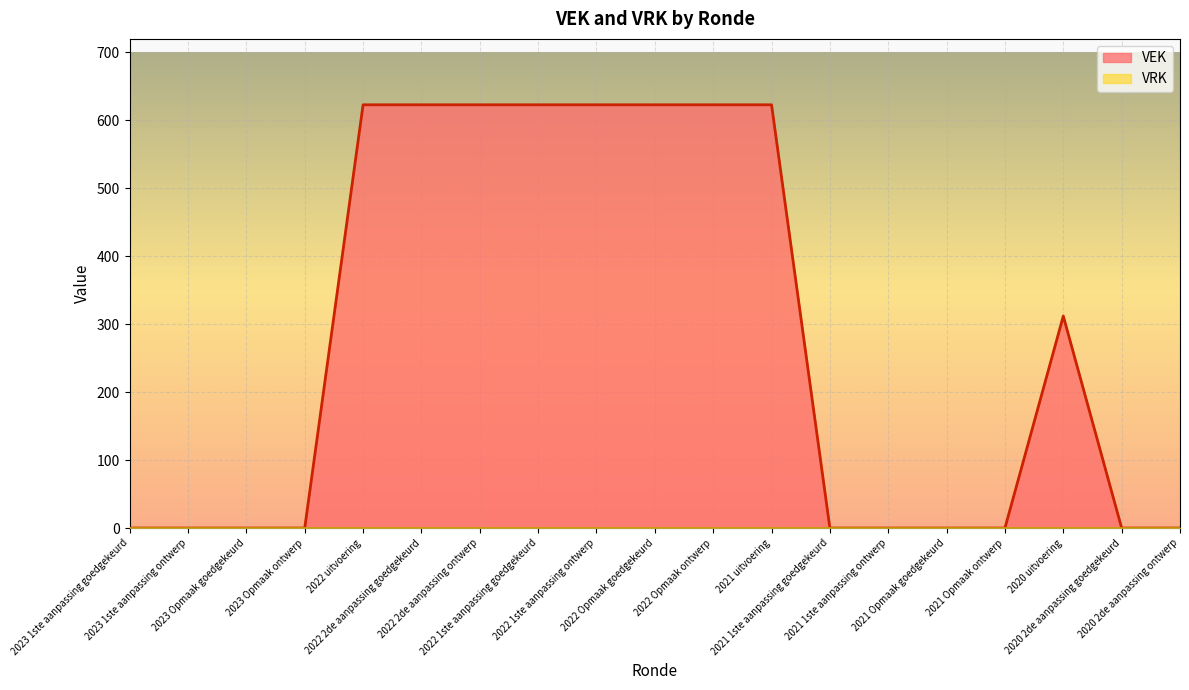

At which label is the value closest to 311?

2020 uitvoering